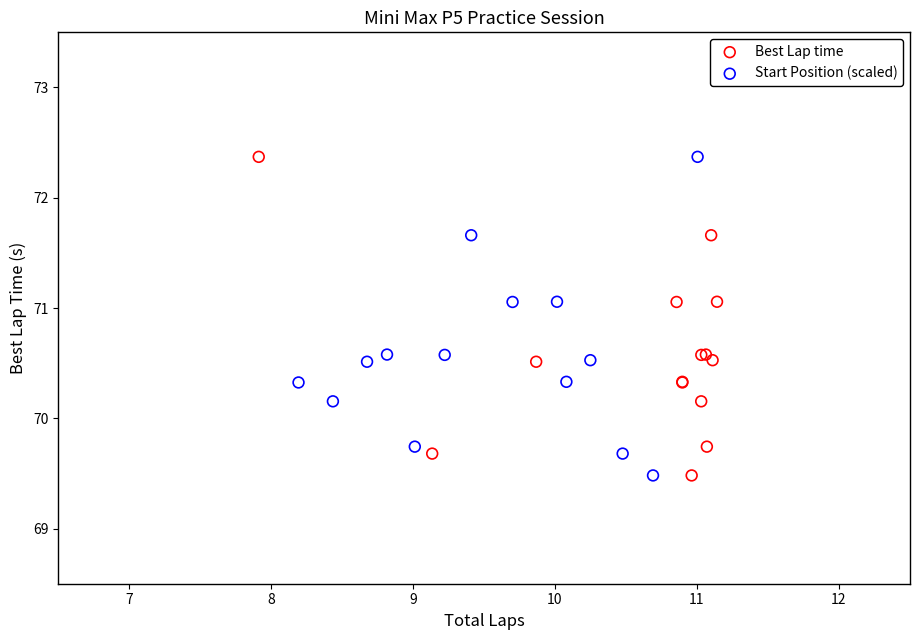

What are all the series names shown in the legend?

Best Lap time, Start Position (scaled)